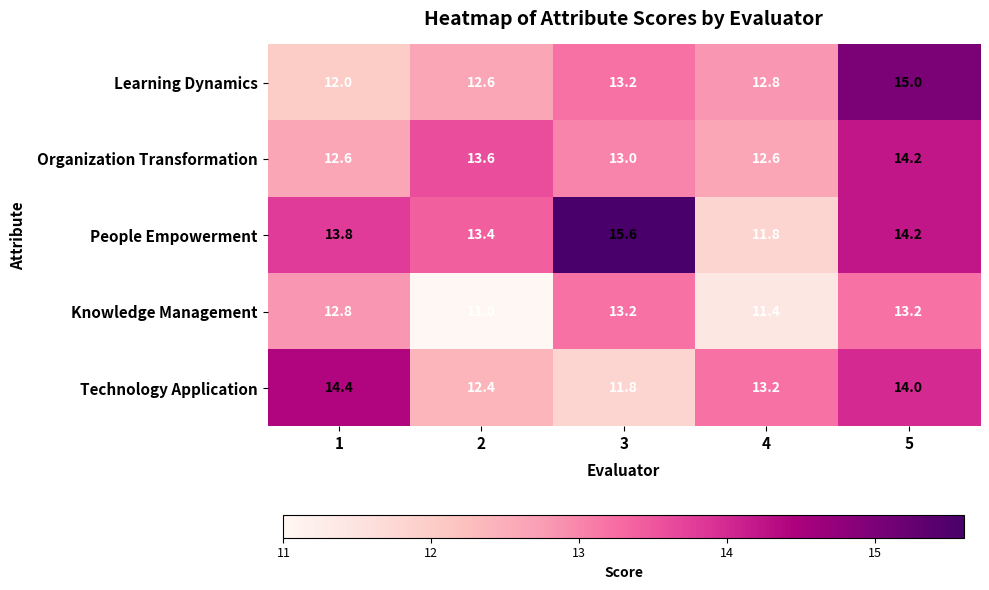

What value does the Learning Dynamics series have at 1?

12.0